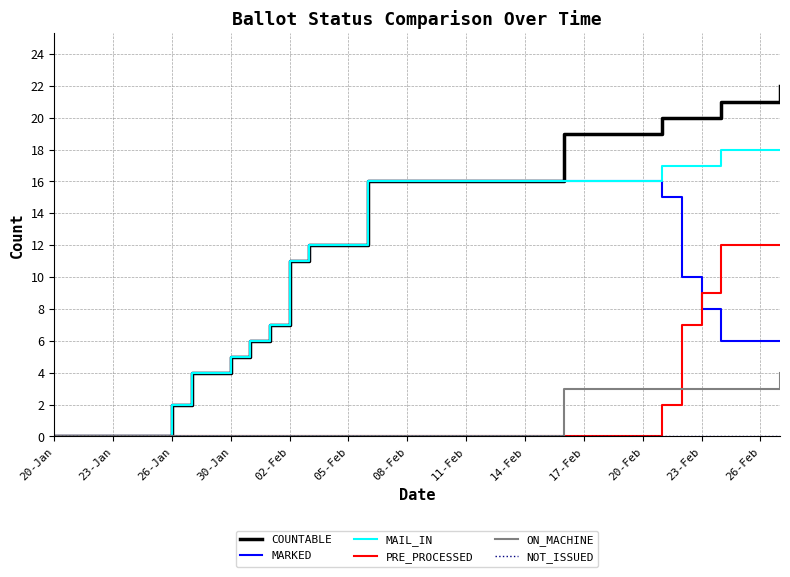

Which series has the widest spread of values?

COUNTABLE